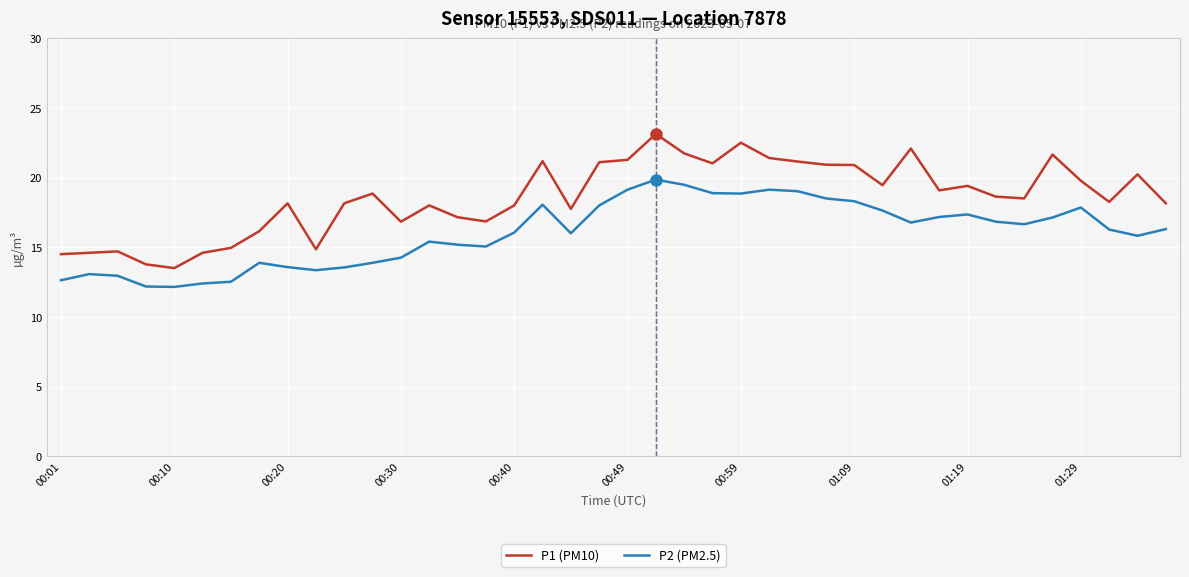

Which series has the largest range (max minus min)?

P1 (PM10)